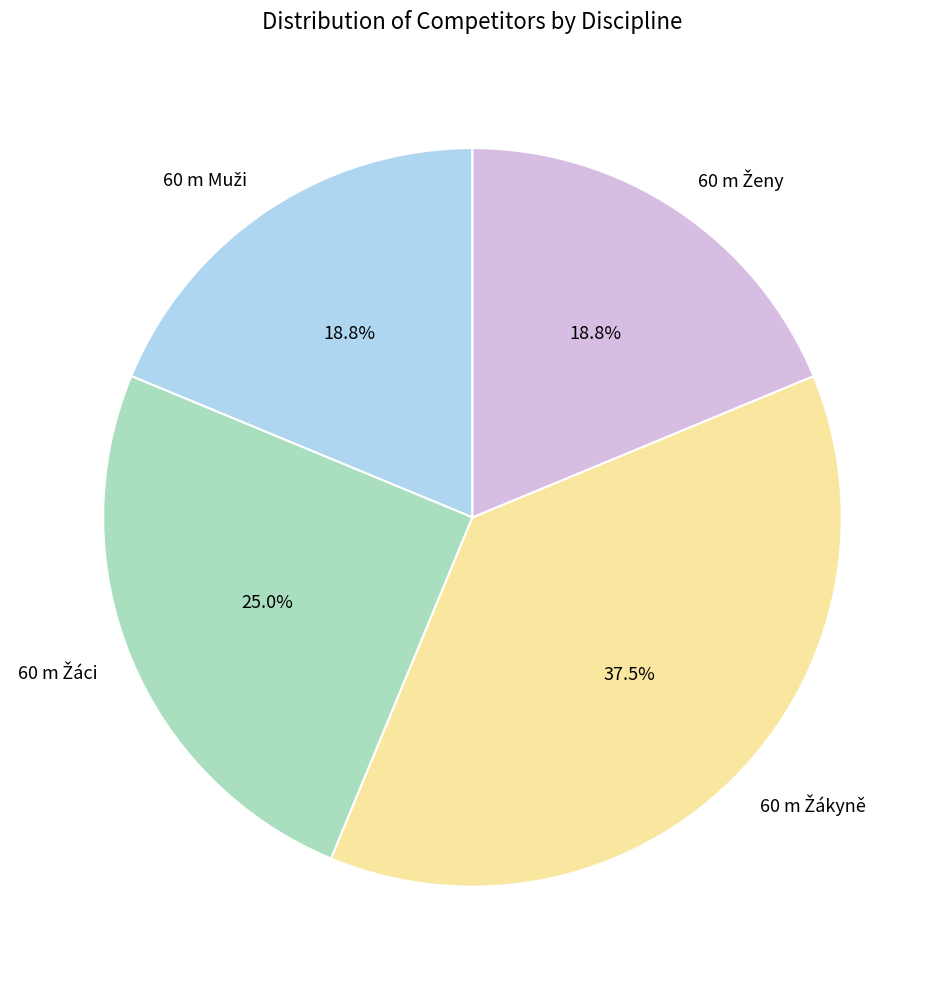

How many slices are in this pie chart?

4